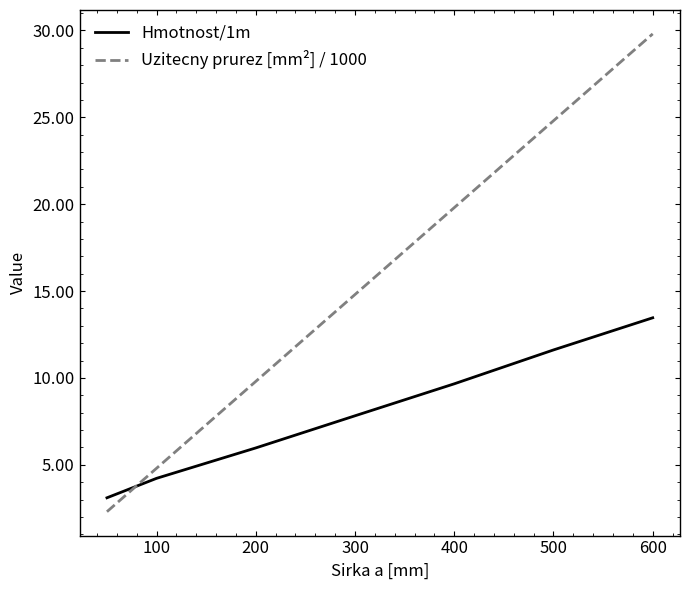

At how many categories does at least one series exceed 21?

2